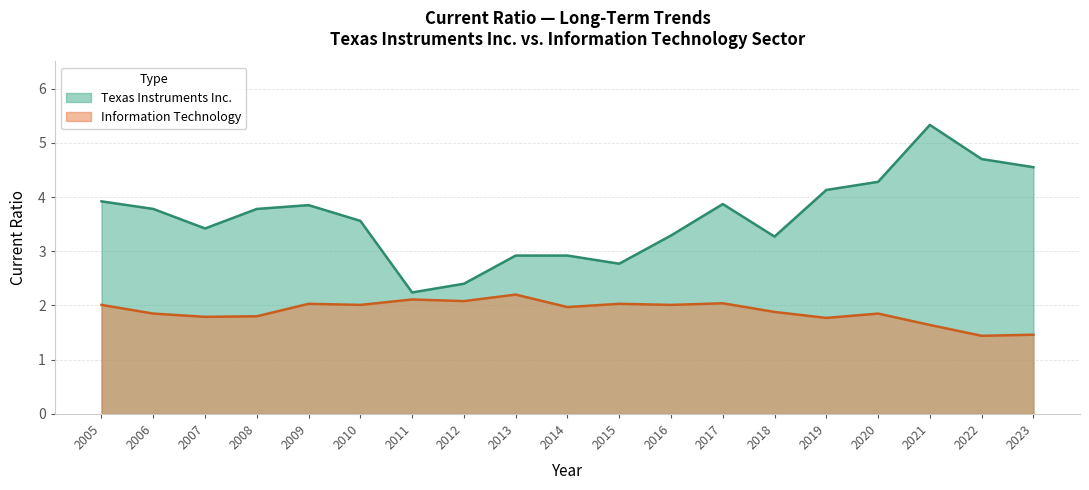

Count the number of data series in this chart.

2